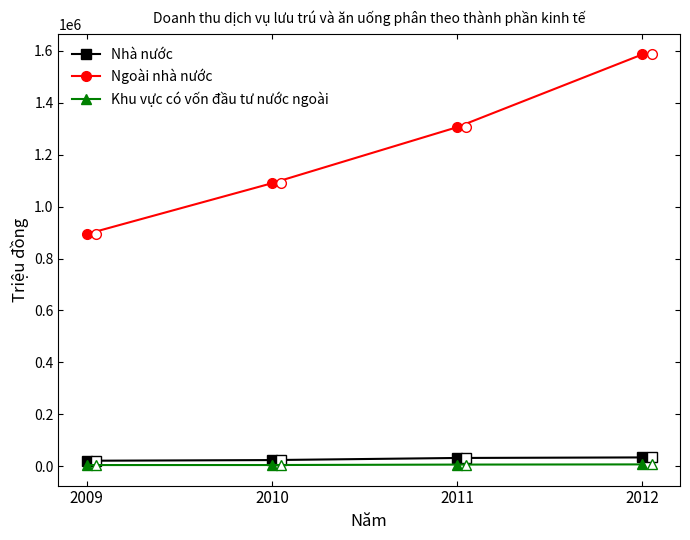

What is the value of the Ngoài nhà nước point at the 3rd from the left?

1306200